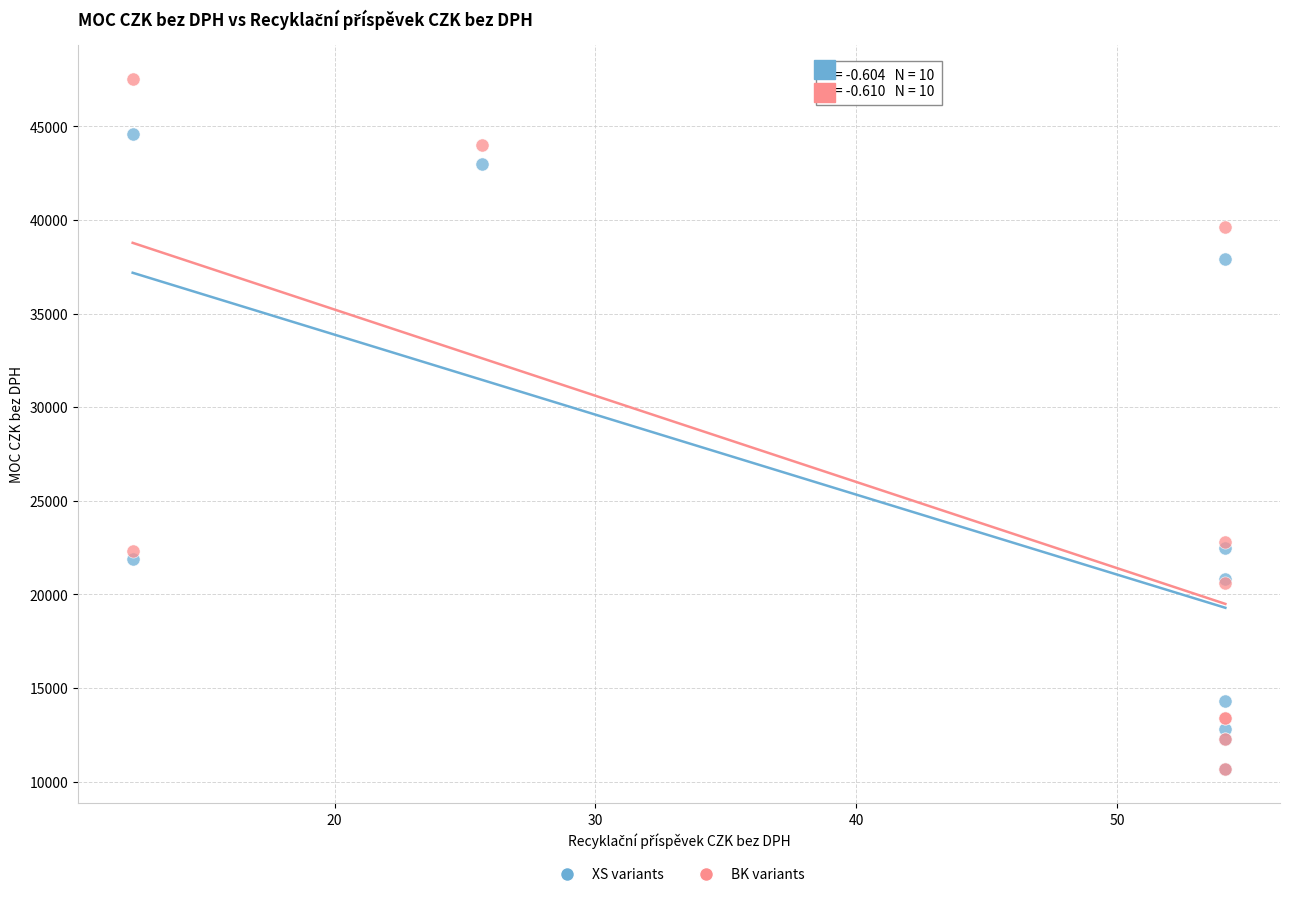

Which series reaches the maximum Y coordinate?

BK variants